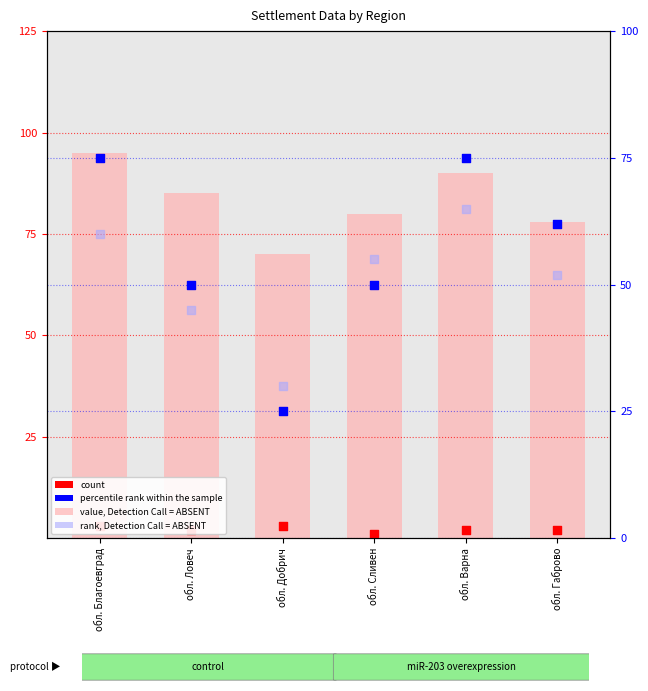

Which series has the largest Y range (max minus min)?

percentile rank within the sample